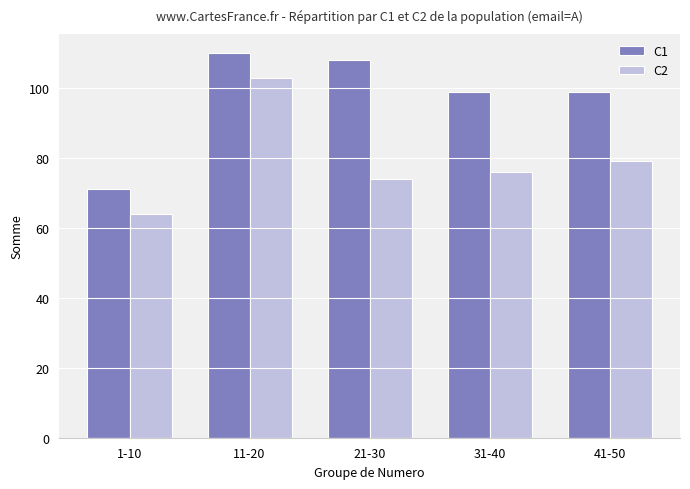

What is the greatest value displayed?

110